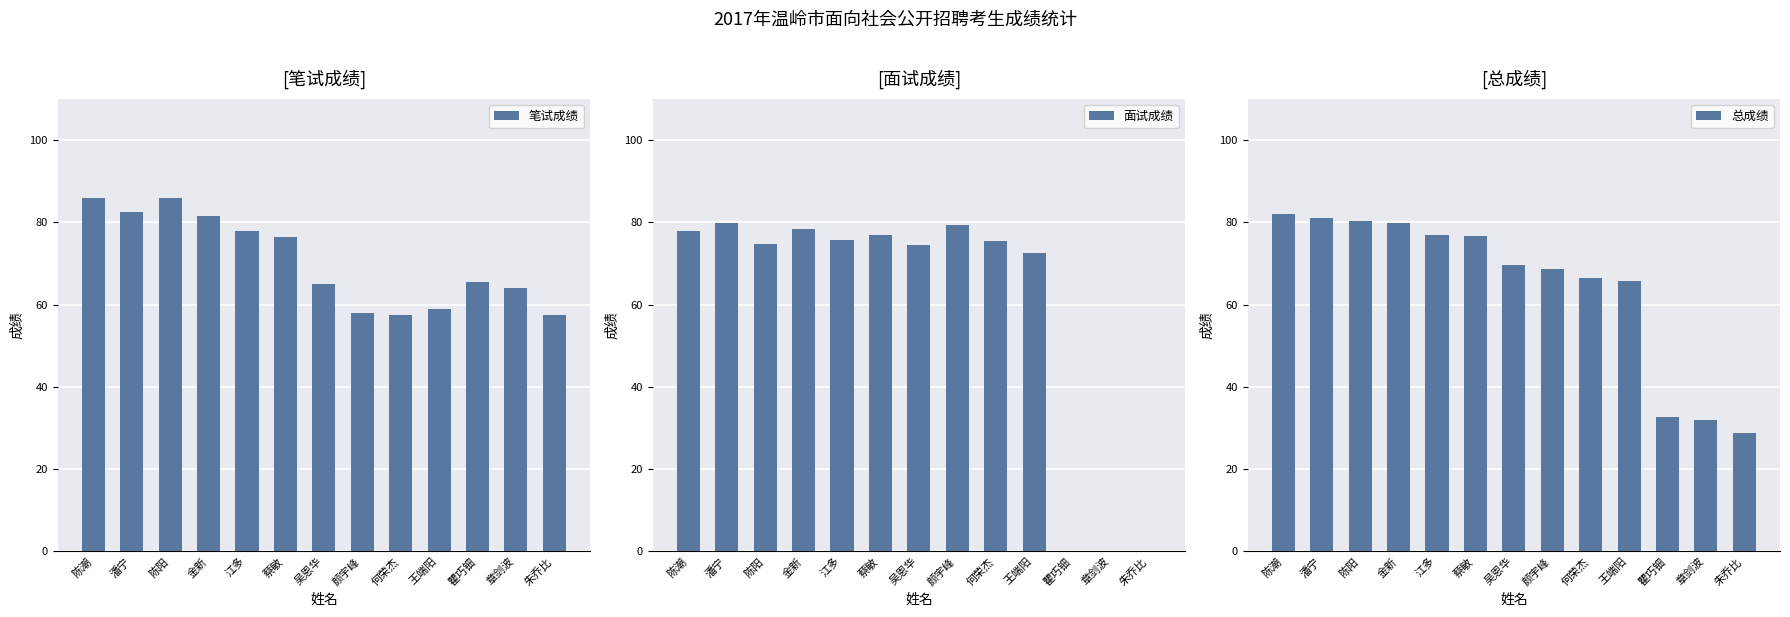

What is the difference between the highest and lowest values at 何荣杰?

17.9